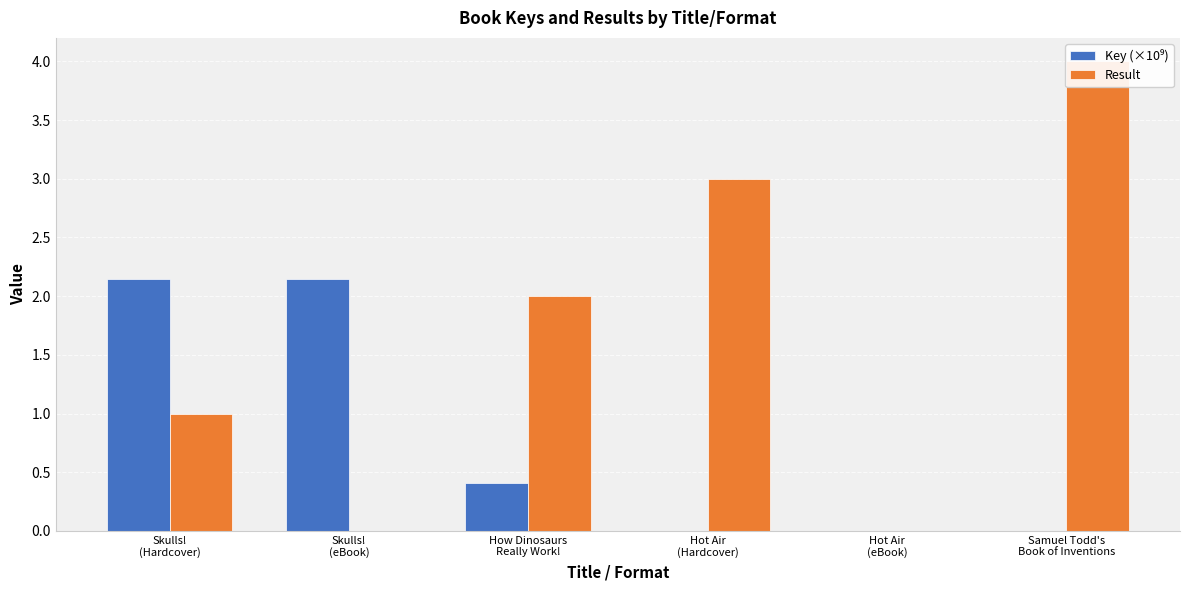

How many values in Result are above zero?

4